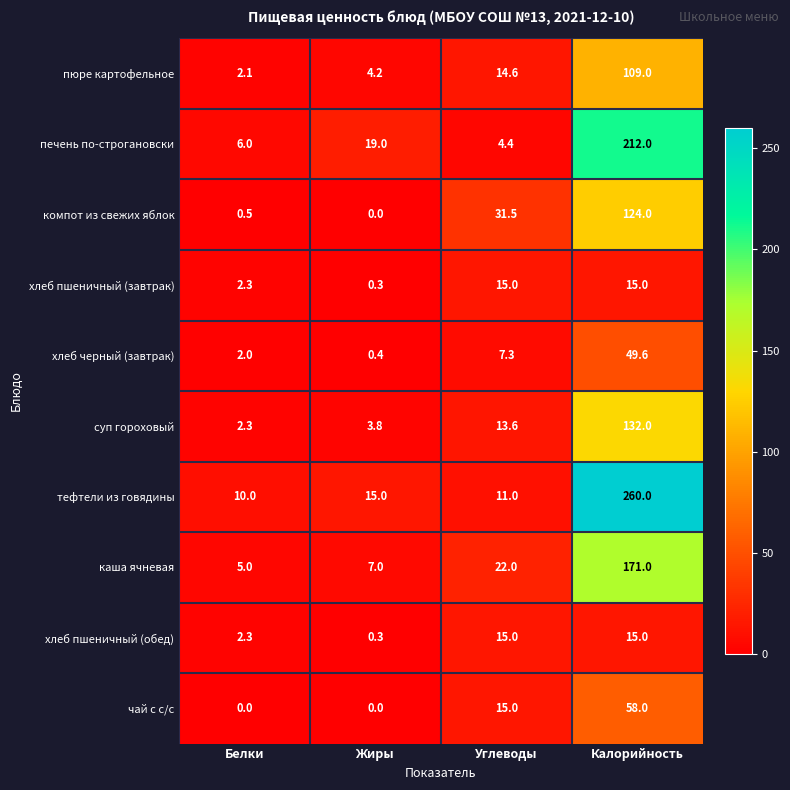

The каша ячневая series shows 1.5 at Жиры. True or false?

False